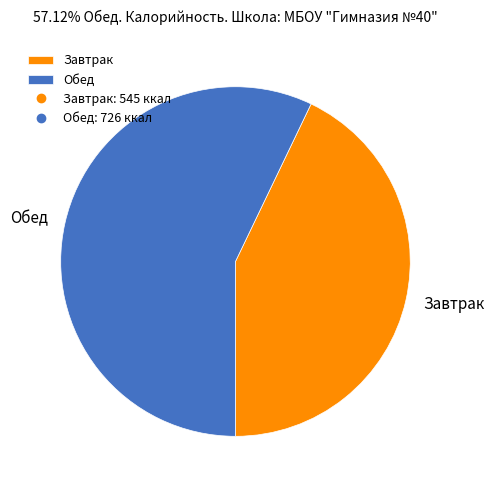

Is it true that Обед is 70% of the pie?

False